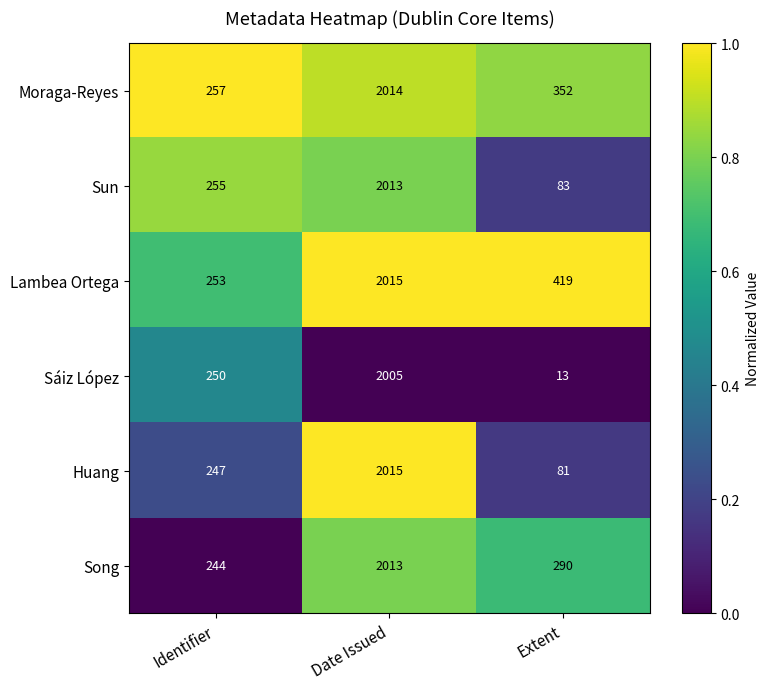

What is the difference between the second highest and minimum values in the Huang series?

166